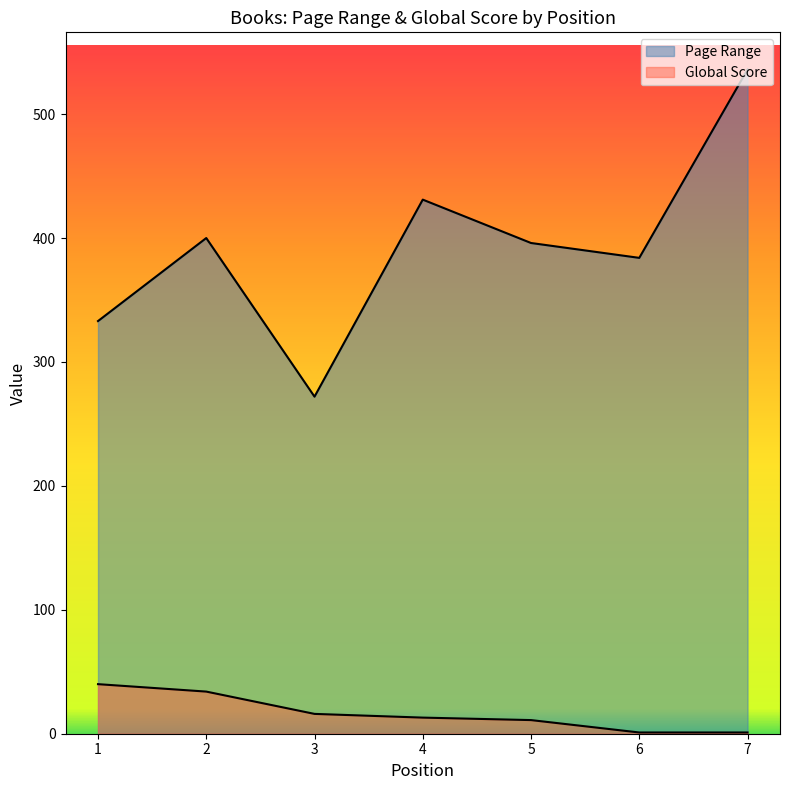

How many distinct data groups are displayed?

2